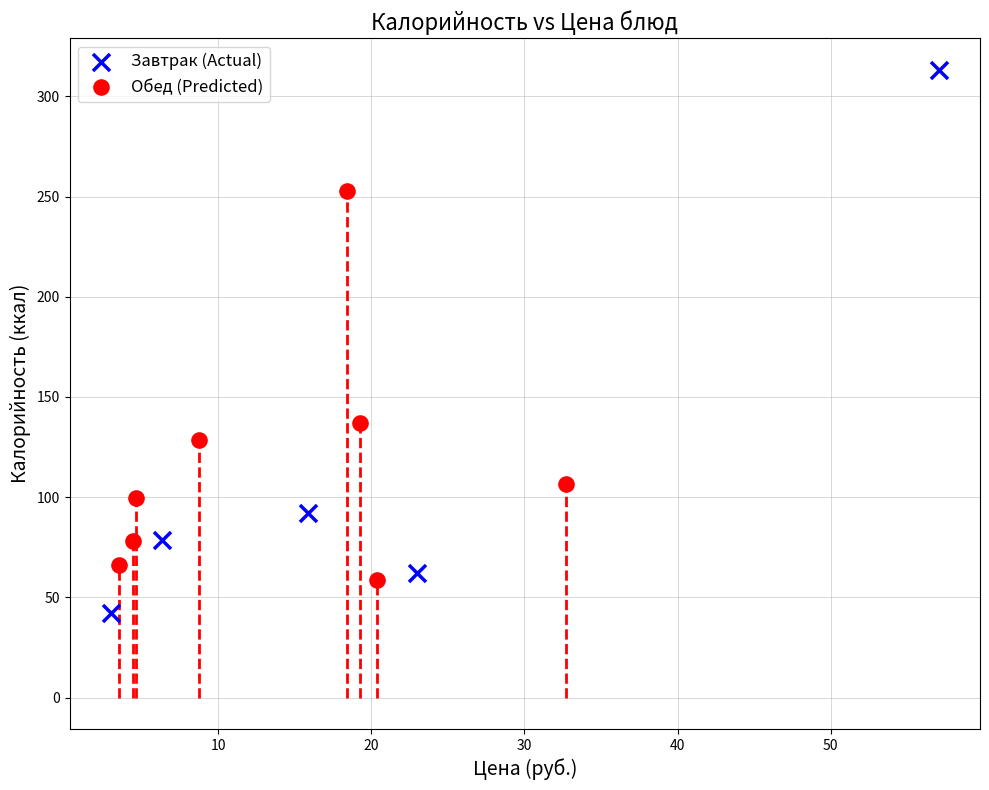

Which series reaches the minimum Y coordinate?

Завтрак (Actual)